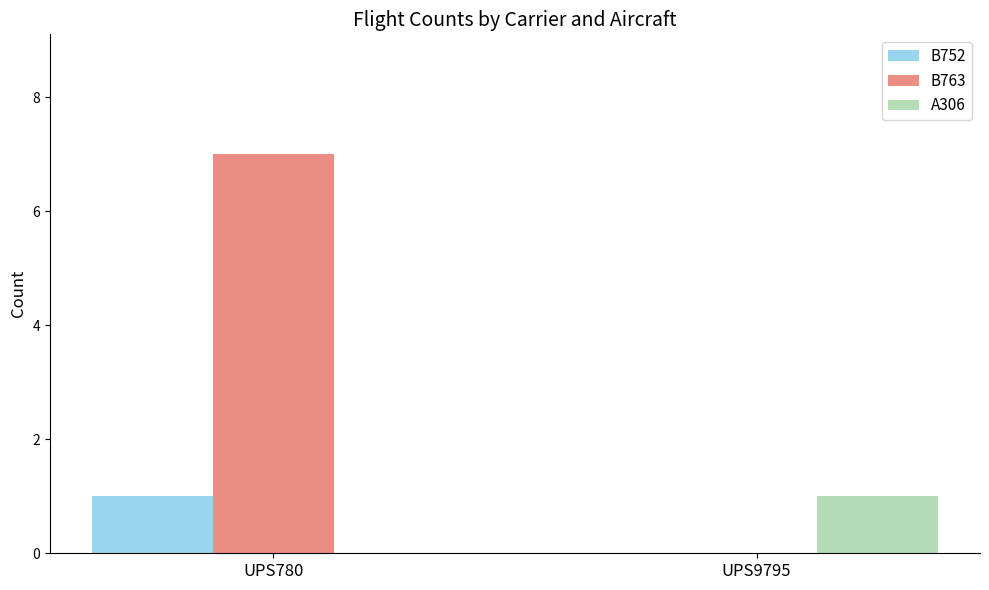

Are the bars horizontal?

No